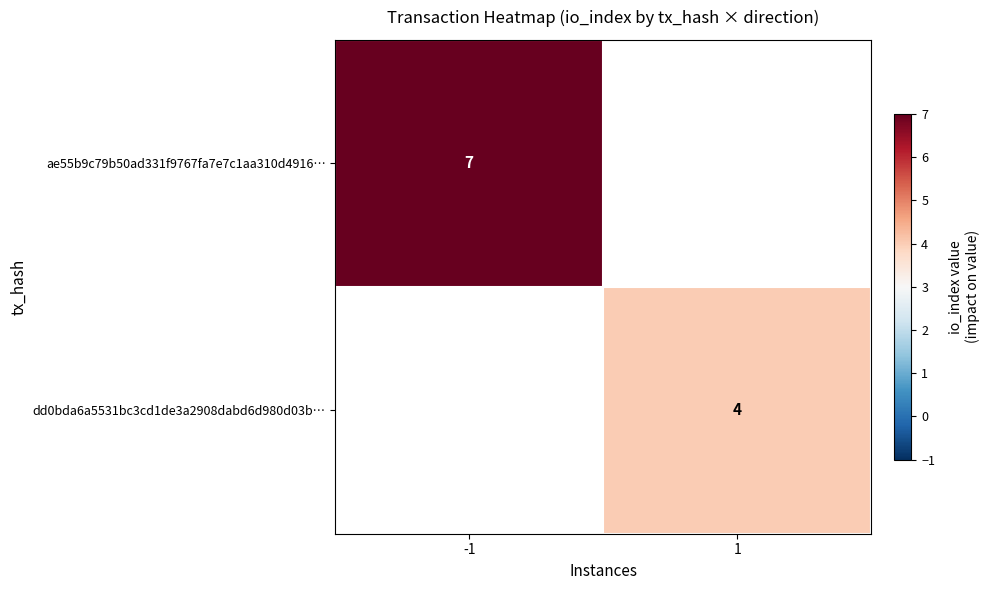

At how many categories does at least one series exceed 6?

1